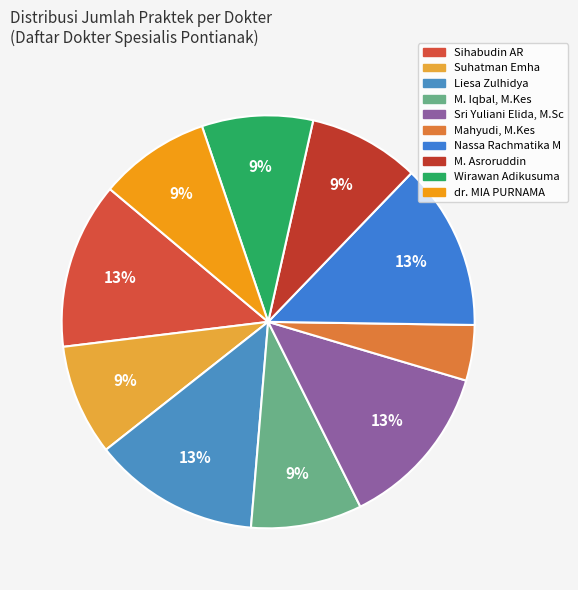

How many segments does this pie chart have?

10